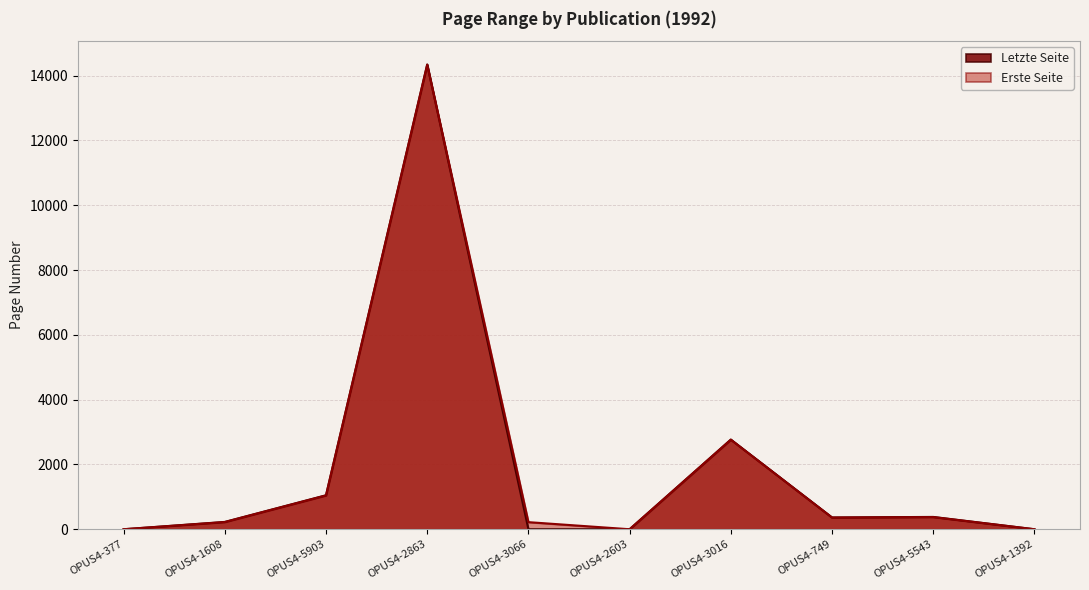

Reading right to left, what are all the values shown in this chart?

Erste Seite: OPUS4-1392=0	OPUS4-5543=375	OPUS4-749=359	OPUS4-3016=2763	OPUS4-2603=0	OPUS4-3066=219	OPUS4-2863=14335	OPUS4-5903=1043	OPUS4-1608=221	OPUS4-377=0
Letzte Seite: OPUS4-1392=0	OPUS4-5543=380	OPUS4-749=364	OPUS4-3016=2768	OPUS4-2603=0	OPUS4-3066=0	OPUS4-2863=14346	OPUS4-5903=1049	OPUS4-1608=226	OPUS4-377=0